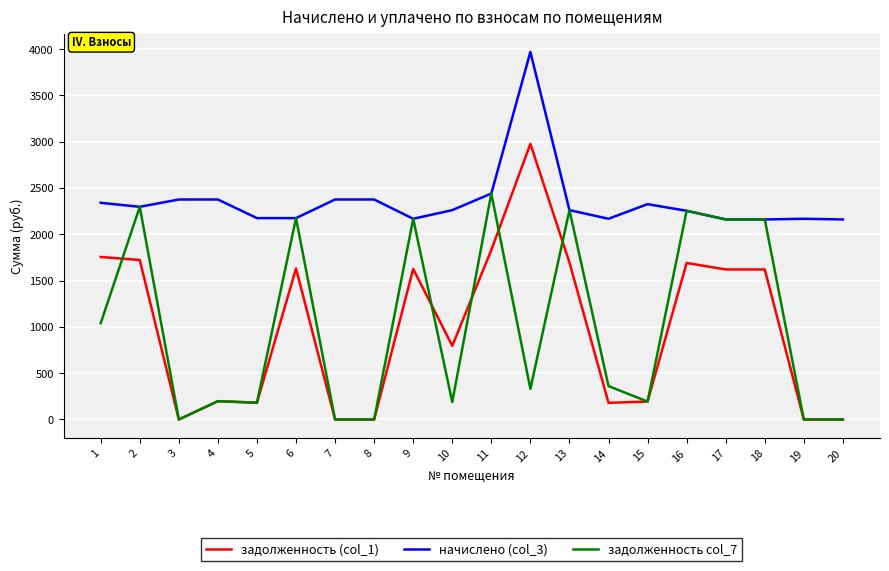

True or false: начислено (col_3) and задолженность (col_1) intersect in this chart.

False